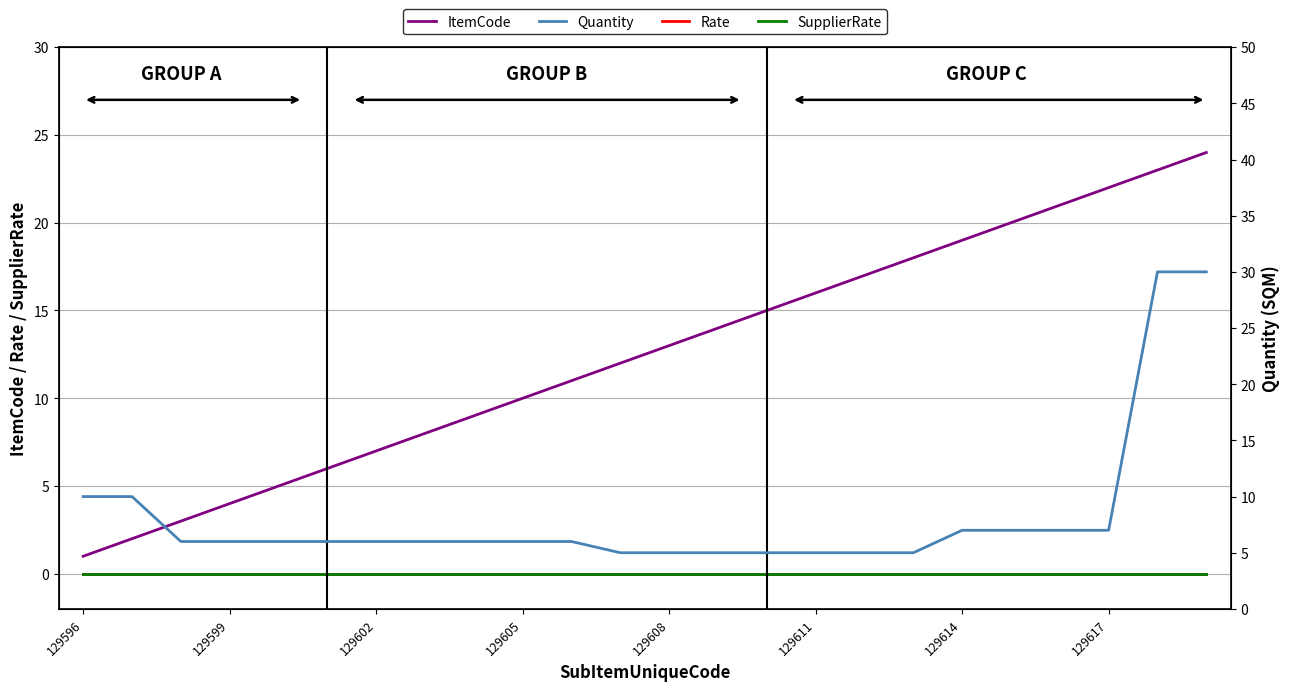

How many values in the ItemCode series are below 13?

12